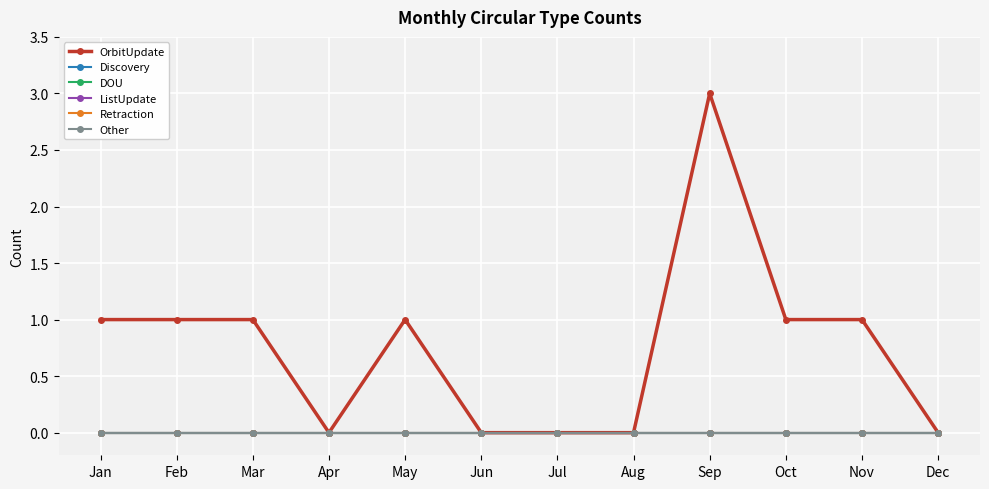

The Discovery series shows 0 at Aug. True or false?

True